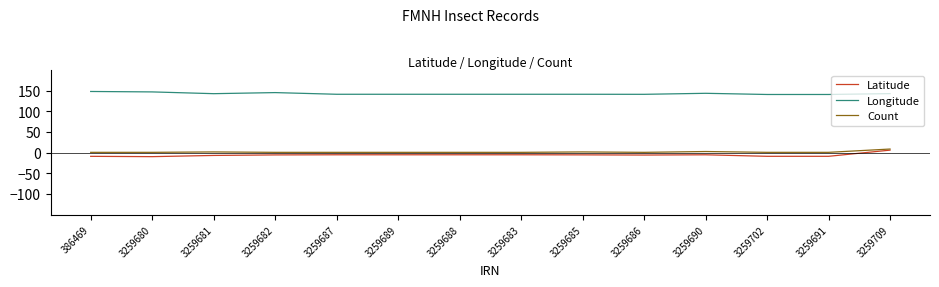

What is the total value across all series at 3259682?

141.5